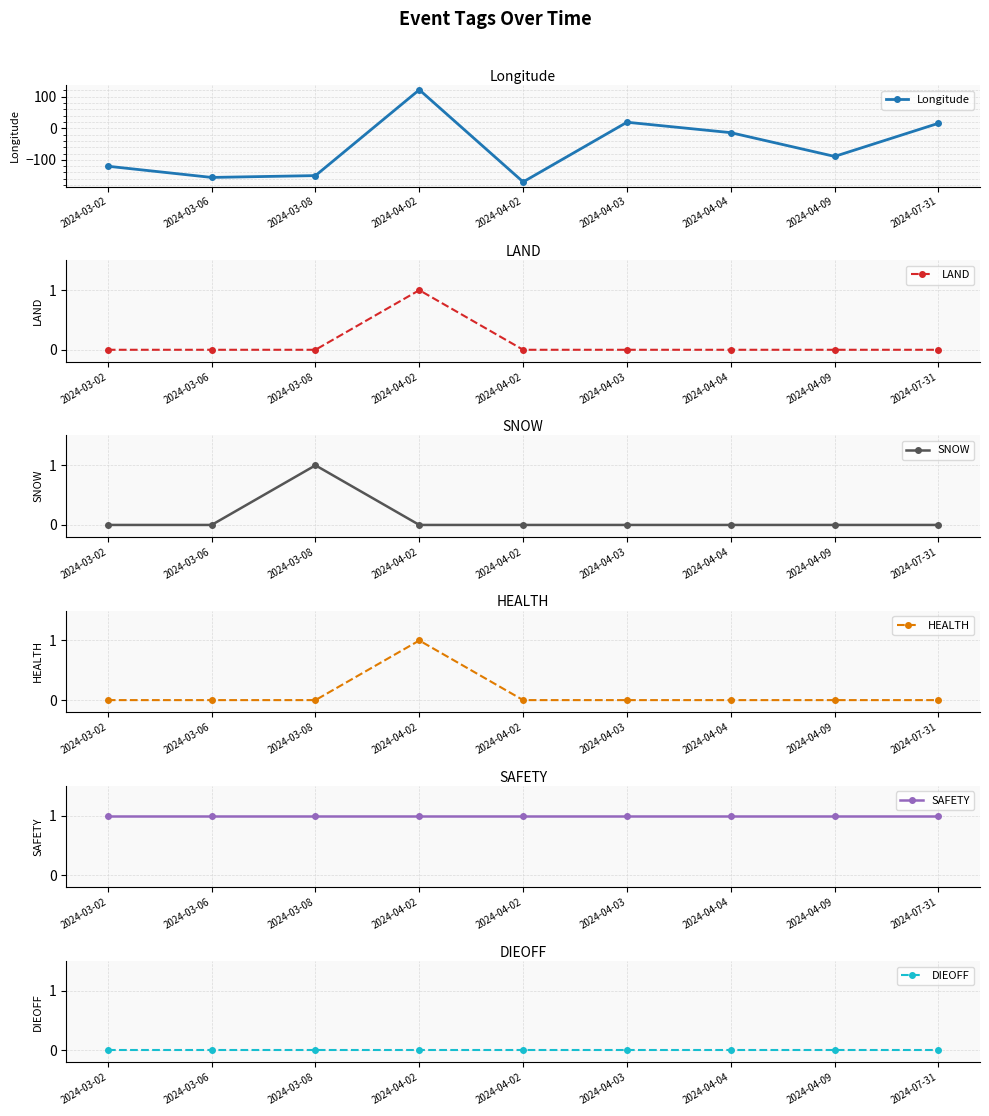

After their last crossing, which series has the higher values: SNOW or HEALTH?

HEALTH